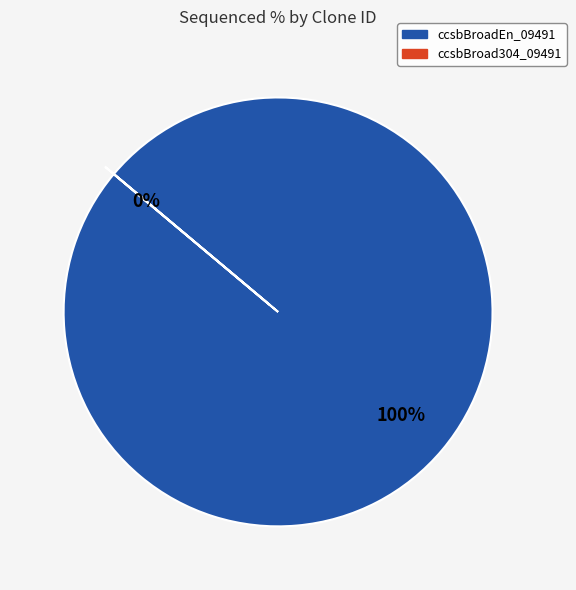

How many segments does this pie chart have?

2